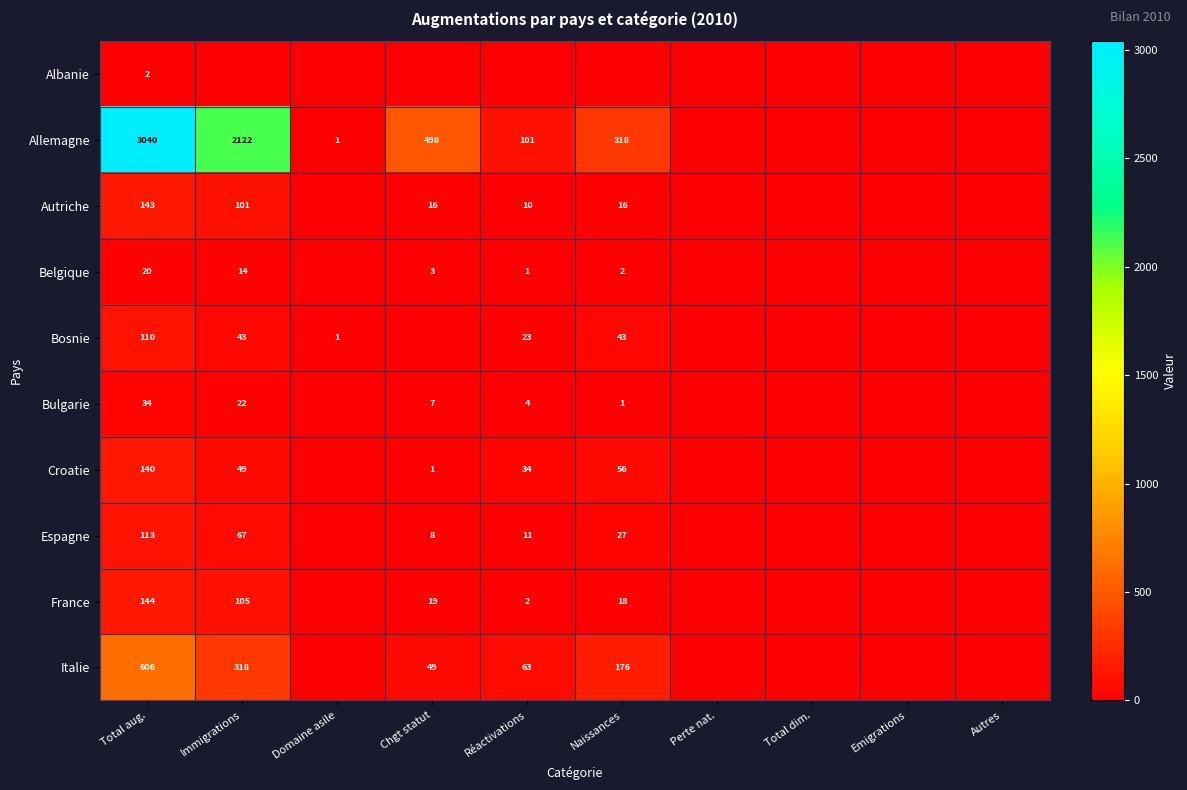

Is it true that Autriche equals 101 at Immigrations?

True